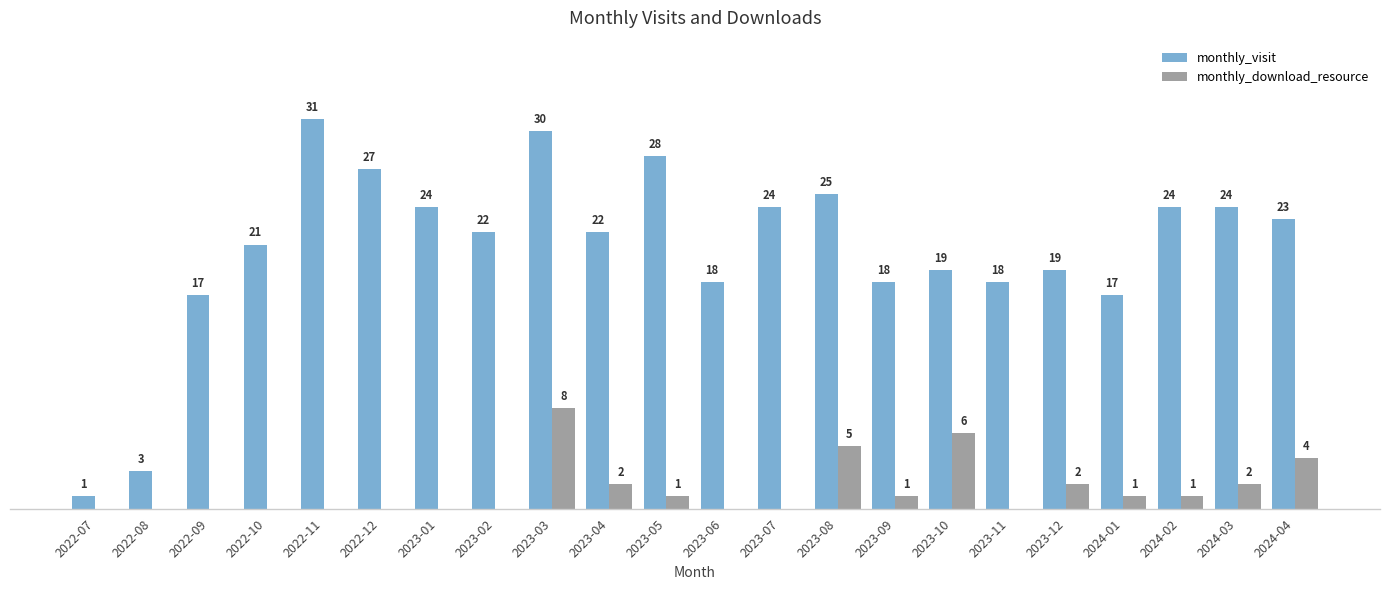

Is the value of monthly_download_resource at 2022-10 greater than the value of monthly_visit at 2023-05?

No